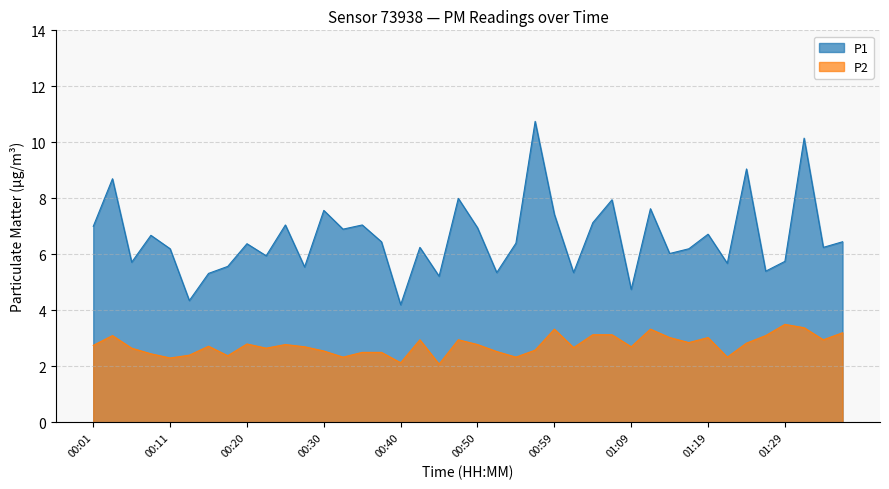

True or false: P2 has a value of 2.7 at 00:28.

True